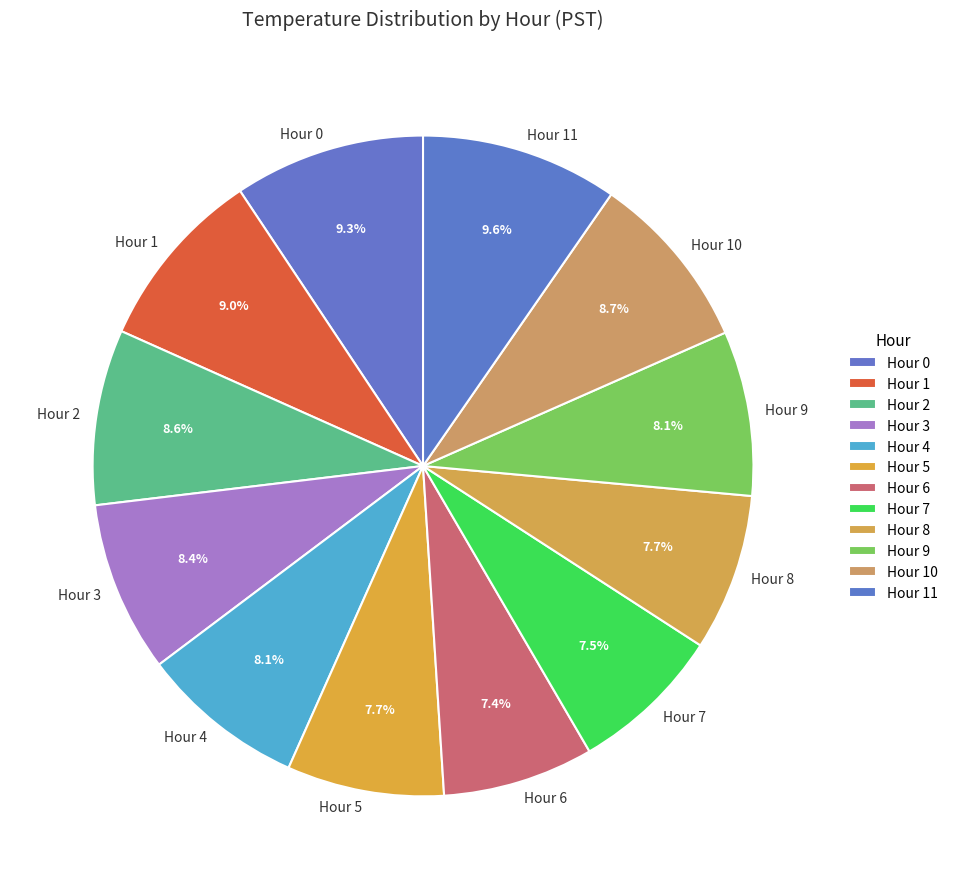

What is the ratio of the value at Hour 0 to the value at Hour 11?

1.0